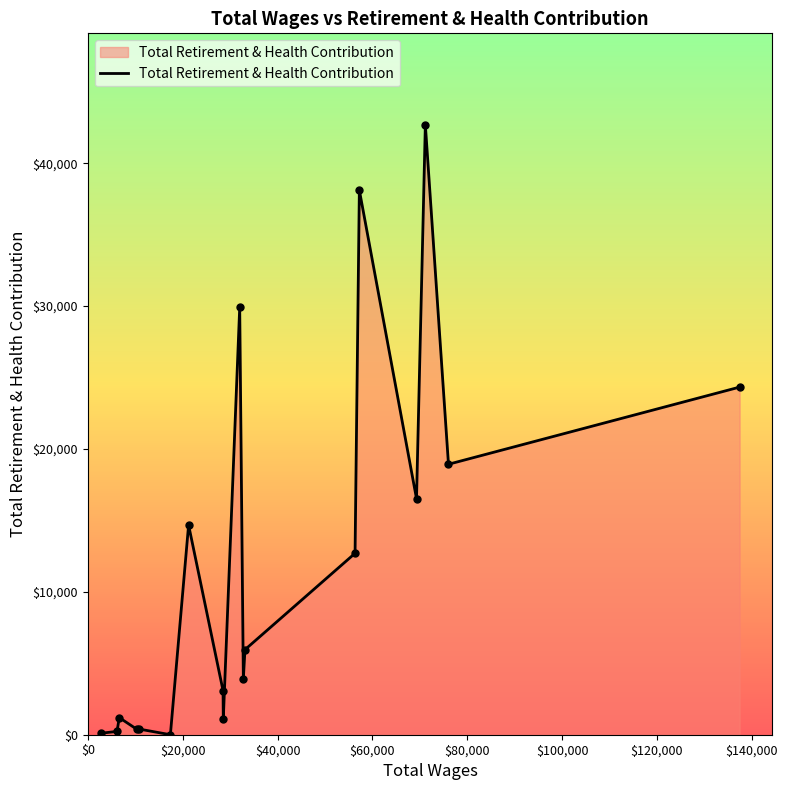

What is the greatest value displayed?

42691